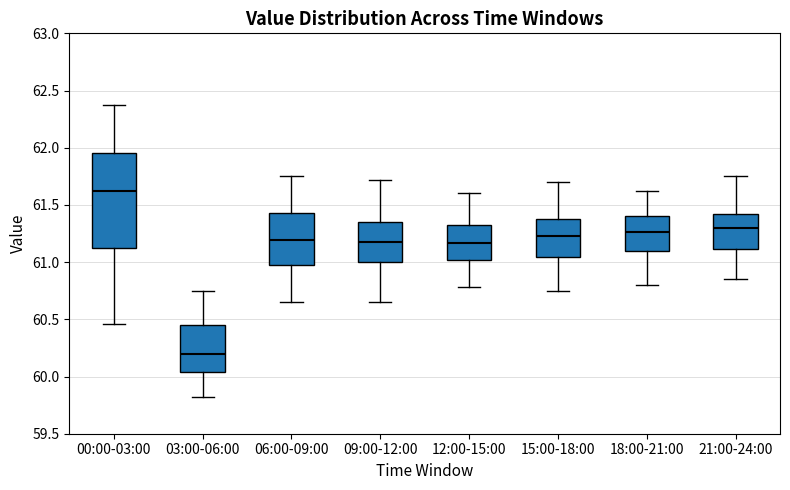

Reading left to right, read every box against the y-axis: the position of its median line, the range the box covers, and the ends of its whiskers. The values are not printed on the chart, so give them approximately, as read against the axis.

00:00-03:00: median 61.65, box 61.15 to 61.95, whiskers 60.45 to 62.35
03:00-06:00: median 60.20, box 60.05 to 60.45, whiskers 59.80 to 60.75
06:00-09:00: median 61.20, box 60.95 to 61.45, whiskers 60.65 to 61.75
09:00-12:00: median 61.20, box 61.00 to 61.35, whiskers 60.65 to 61.70
12:00-15:00: median 61.15, box 61.00 to 61.35, whiskers 60.80 to 61.60
15:00-18:00: median 61.25, box 61.05 to 61.40, whiskers 60.75 to 61.70
18:00-21:00: median 61.25, box 61.10 to 61.40, whiskers 60.80 to 61.60
21:00-24:00: median 61.30, box 61.10 to 61.40, whiskers 60.85 to 61.75